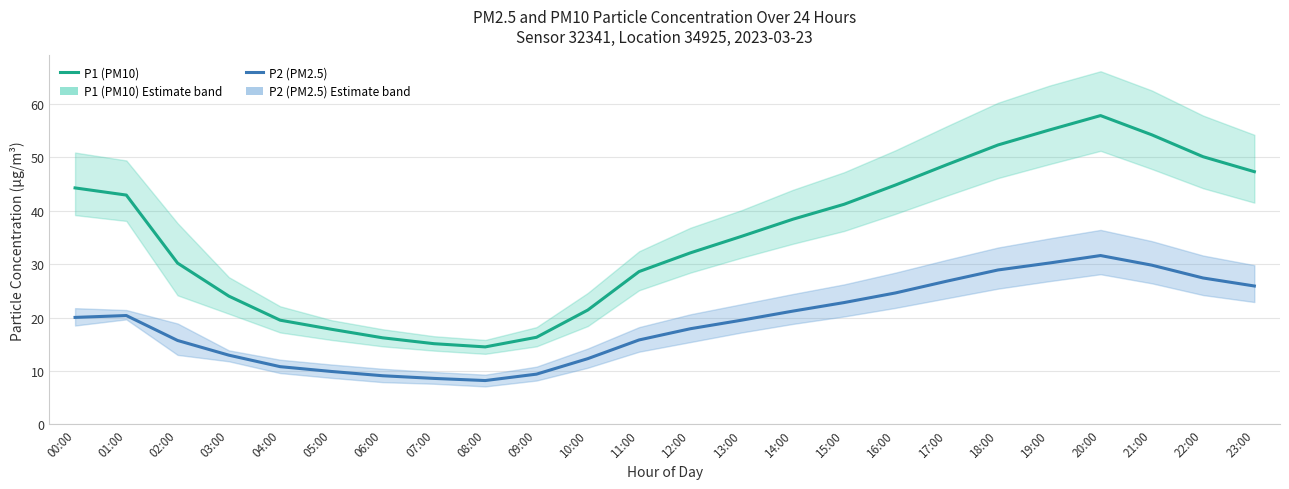

Is the value of P2 (PM2.5) at 17:00 greater than the value of P1 (PM10) at 04:00?

Yes